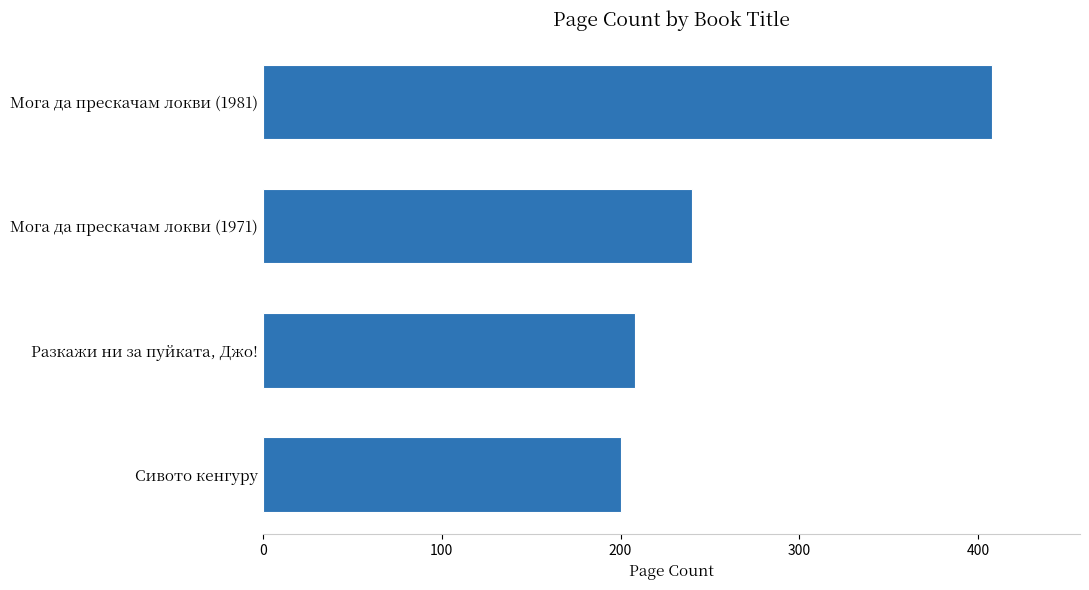

True or false: the data shows 568 at Мога да прескачам локви (1981).

False